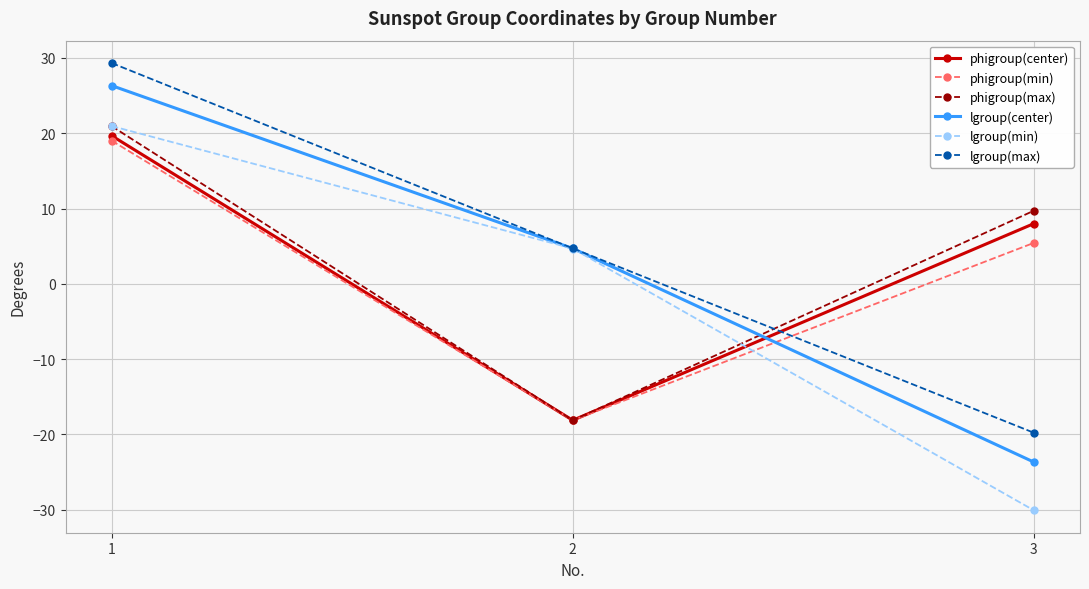

Which series has the widest spread of values?

lgroup(min)